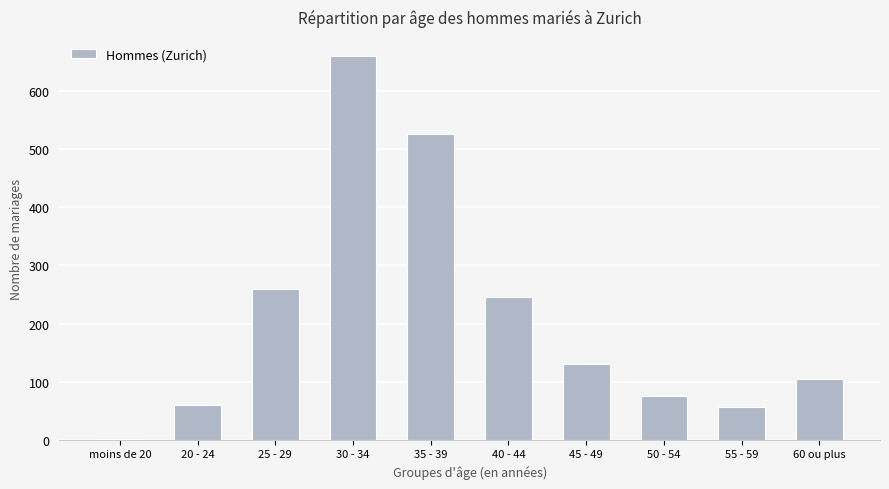

What is the change in value from 25 - 29 to 55 - 59?

-203